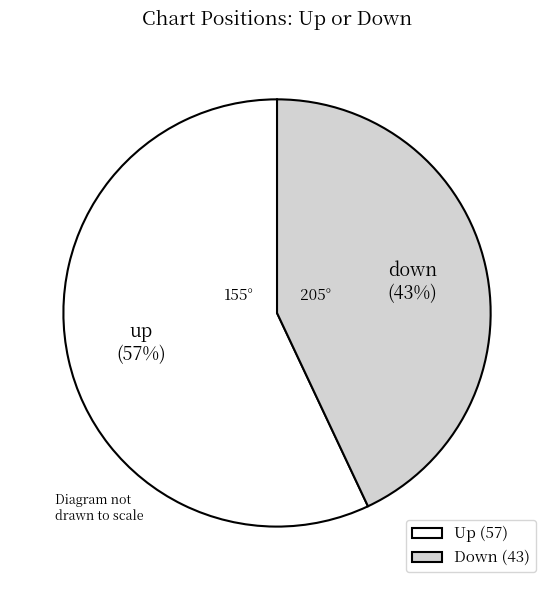

Which has a higher value, Up (57) or Down (43)?

Up (57)